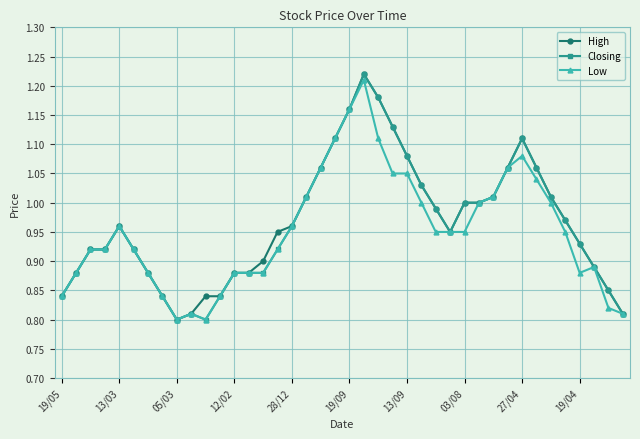

At how many categories does at least one series exceed 0?

40